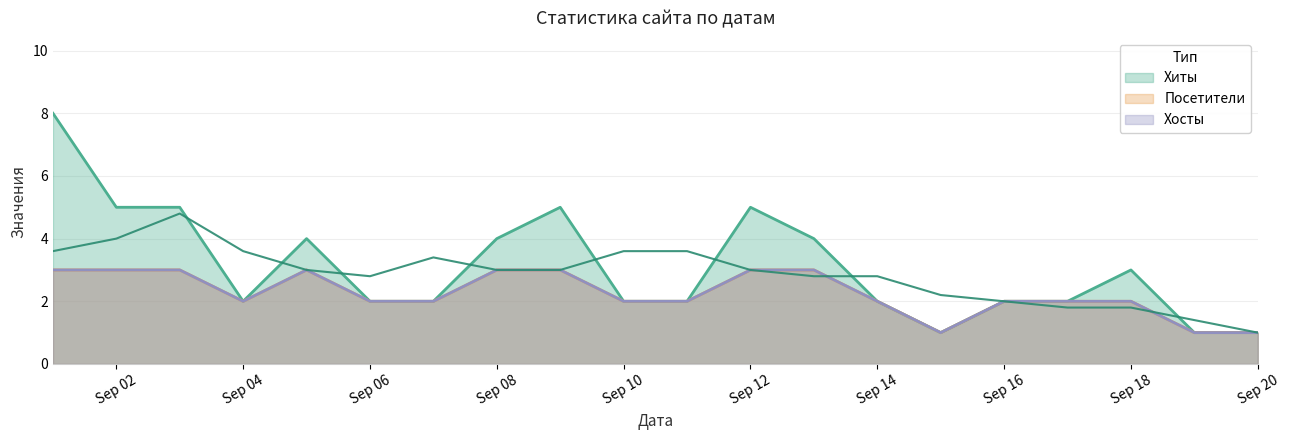

The value of Хиты at Sep 14 is 2. True or false?

True